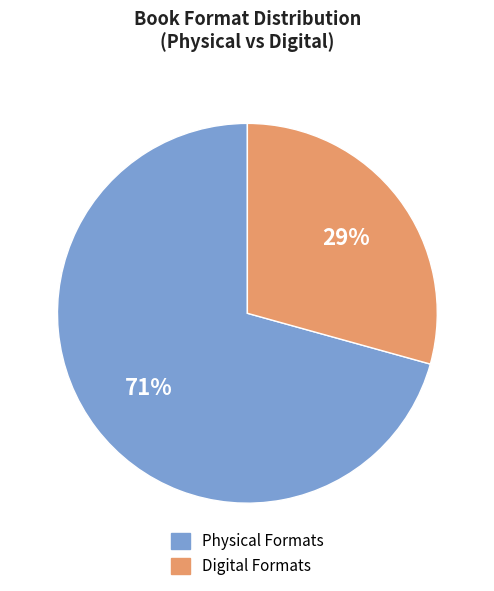

How many slices are in this pie chart?

2